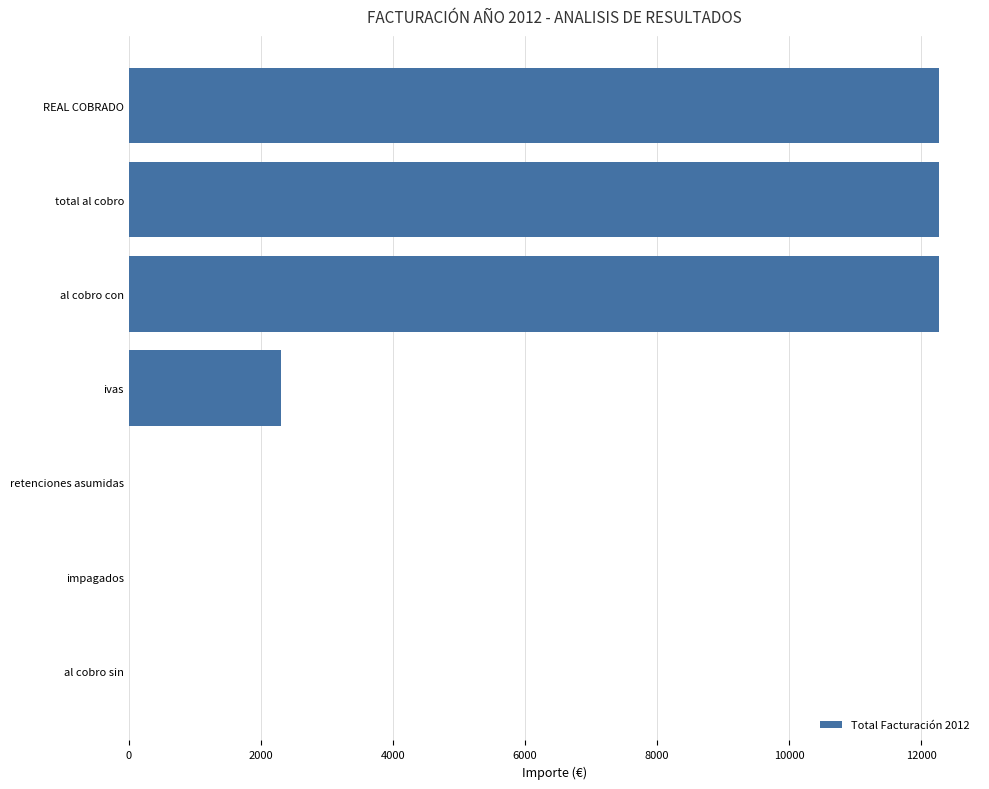

How many values exceed 2302?

4